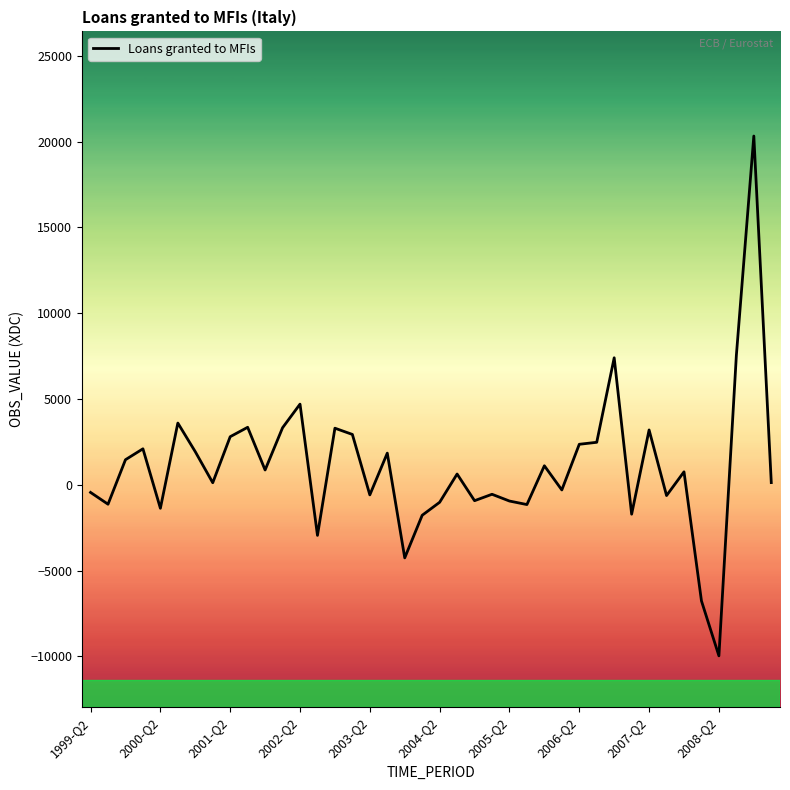

What is the smallest value displayed?

-9963